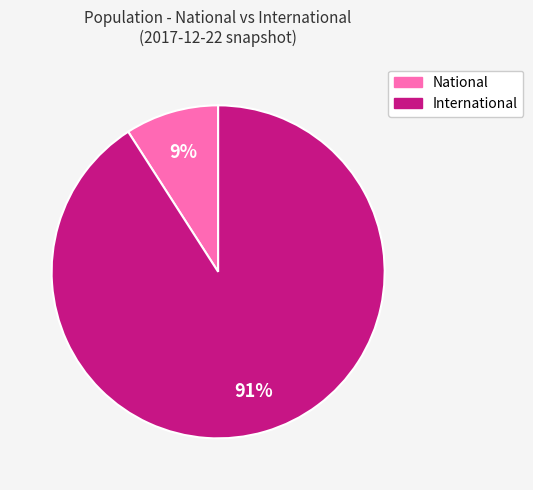

Between National and International, which is larger?

International